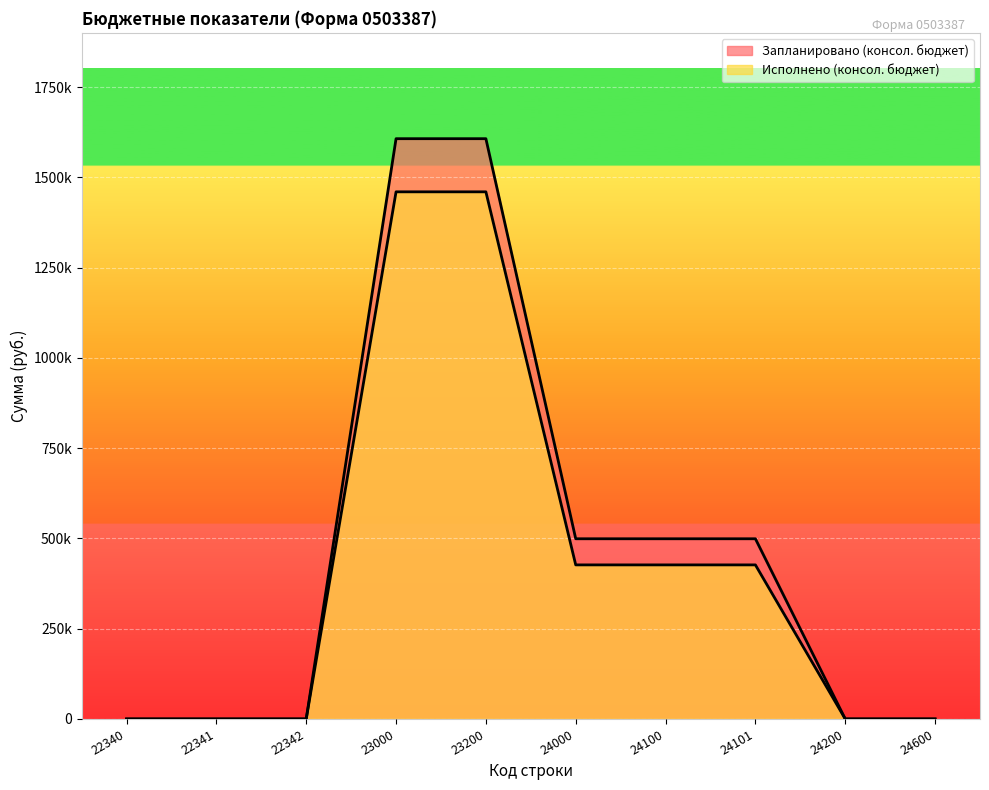

The Запланировано (консол. бюджет) series shows 1606900.0 at 23200. True or false?

True